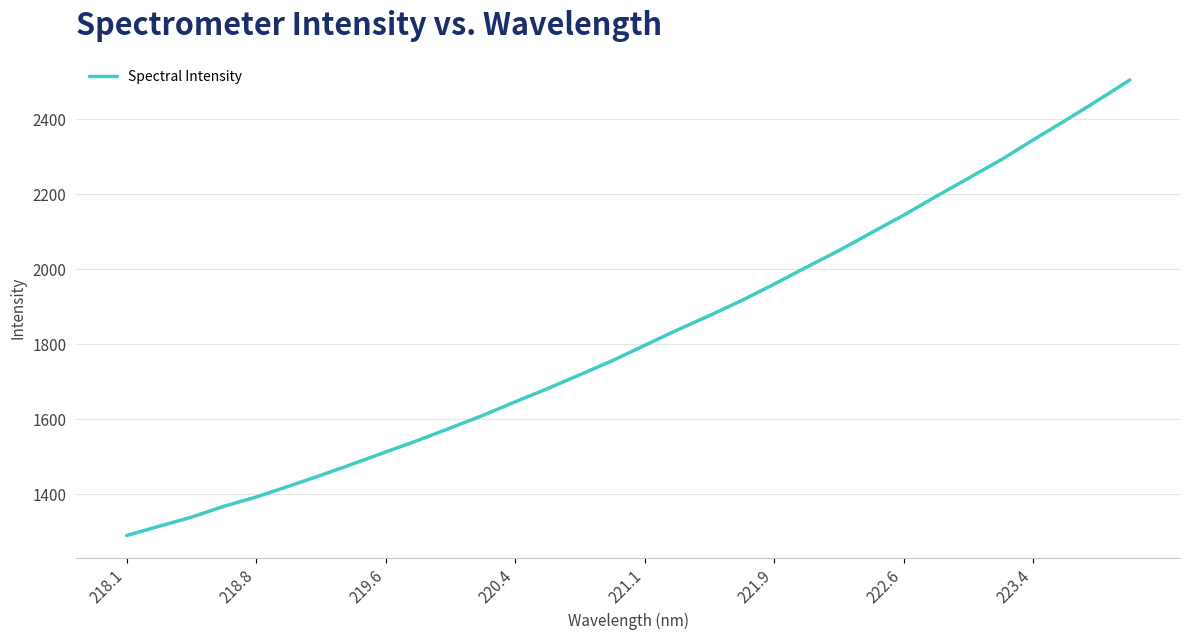

What is the minimum value shown in the chart?

1289.1